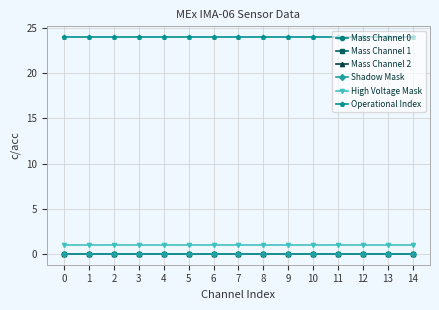

The value of High Voltage Mask at 2 is 2. True or false?

False